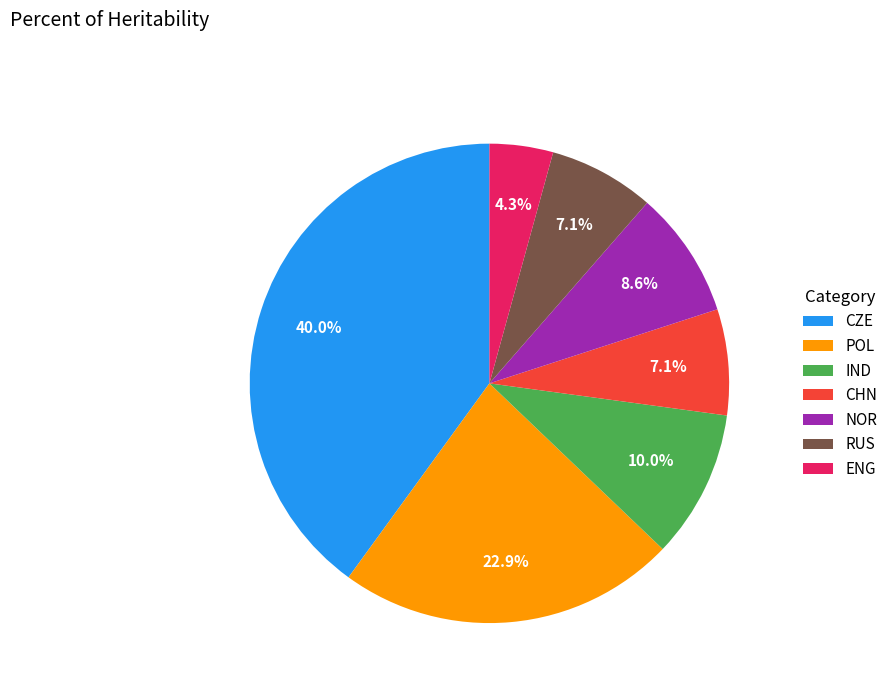

True or false: POL accounts for 23% of the total.

True